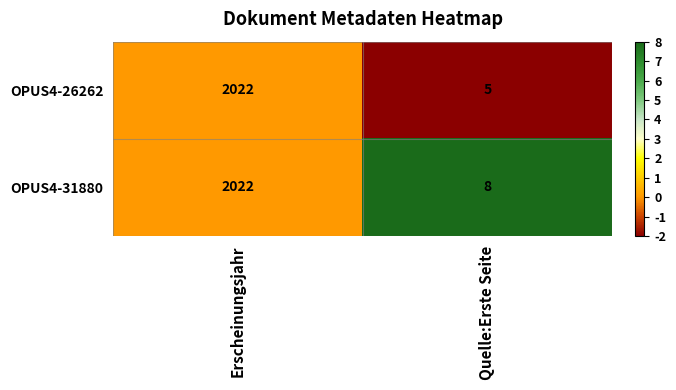

Count the number of data series in this chart.

2